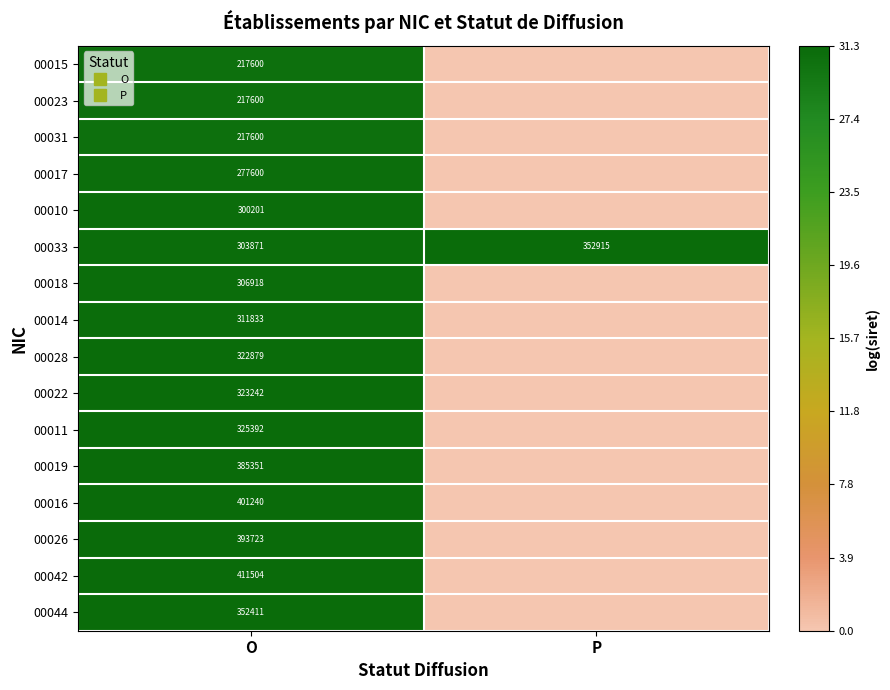

Which series has the largest total across all categories?

00033